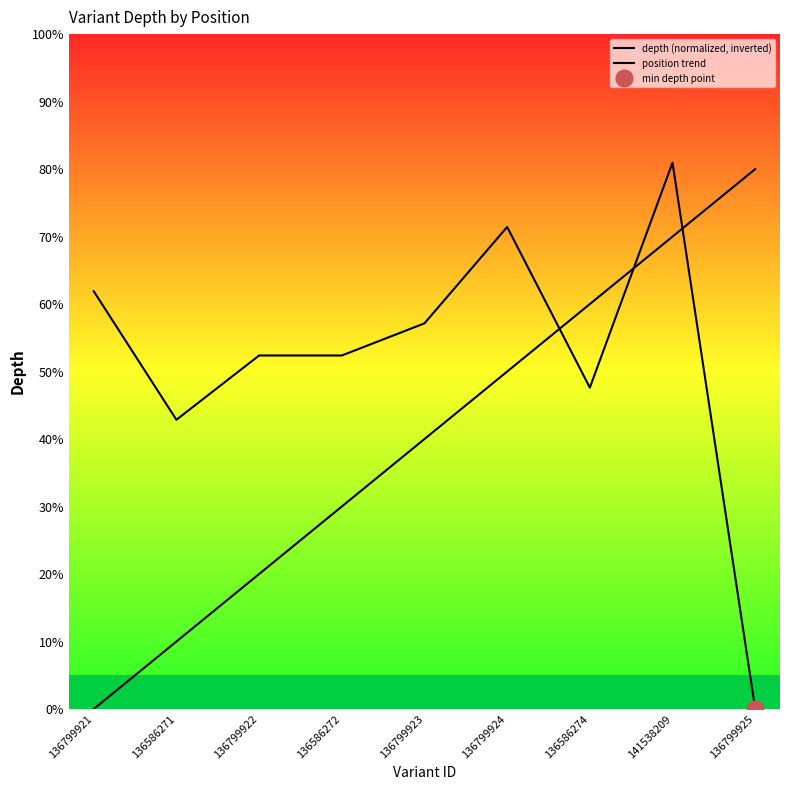

The depth (normalized, inverted) series shows 69.9 at 136586272. True or false?

False